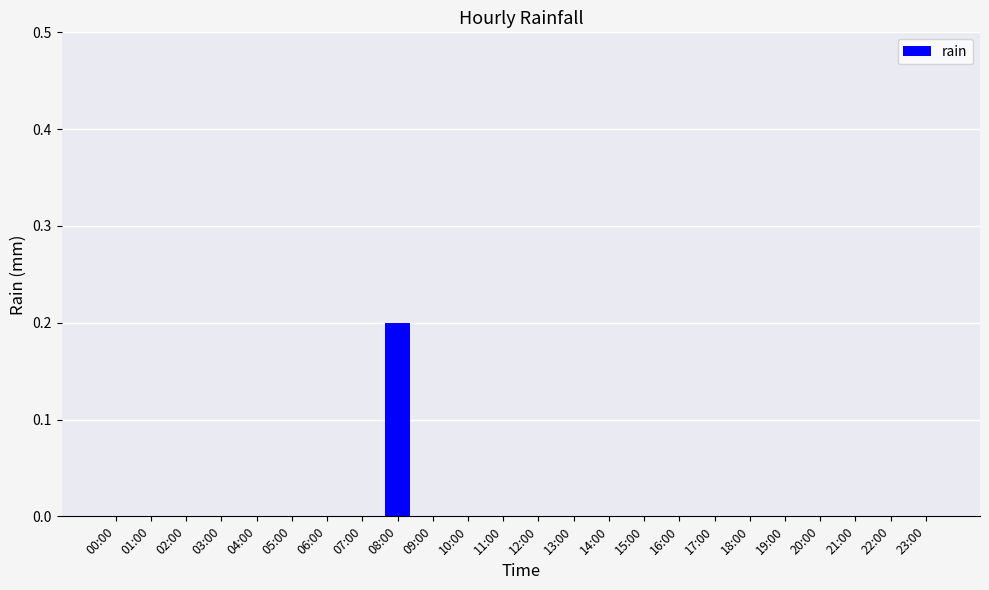

How many values are between 0 and 1?

24